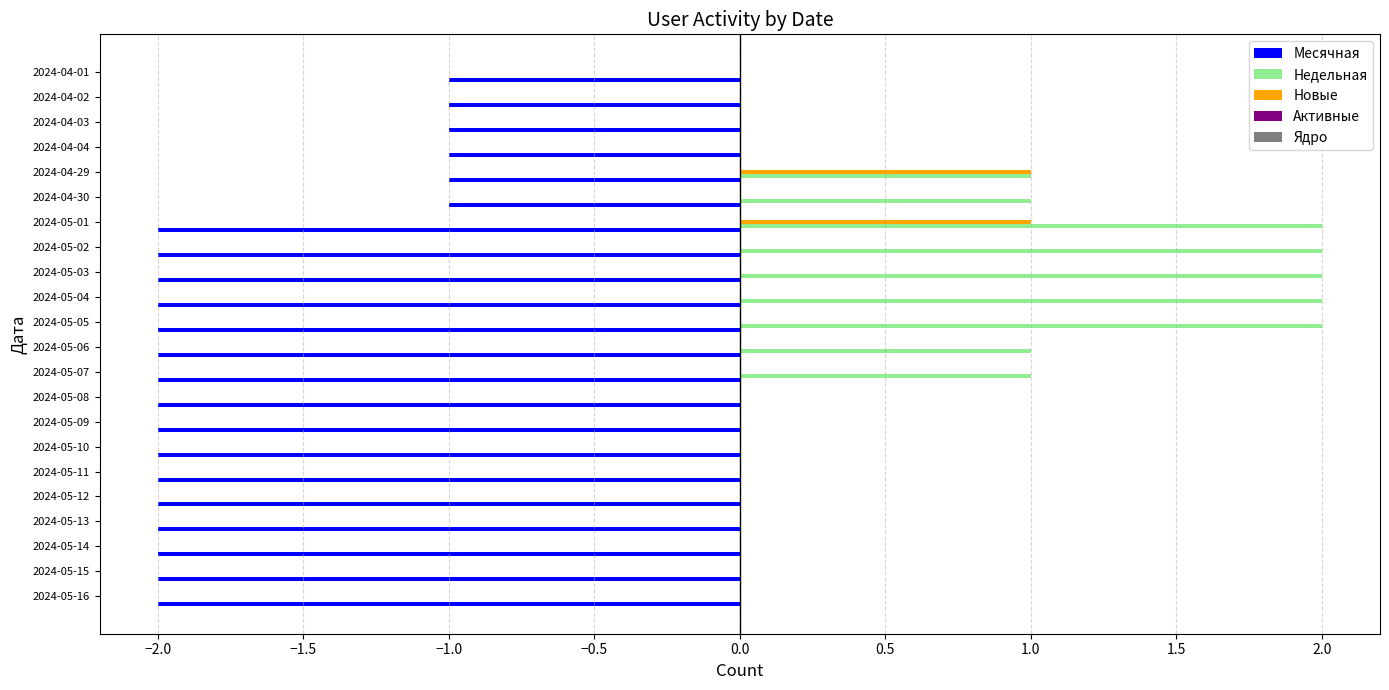

Which series changed the most between 2024-05-05 and 2024-04-01?

Недельная